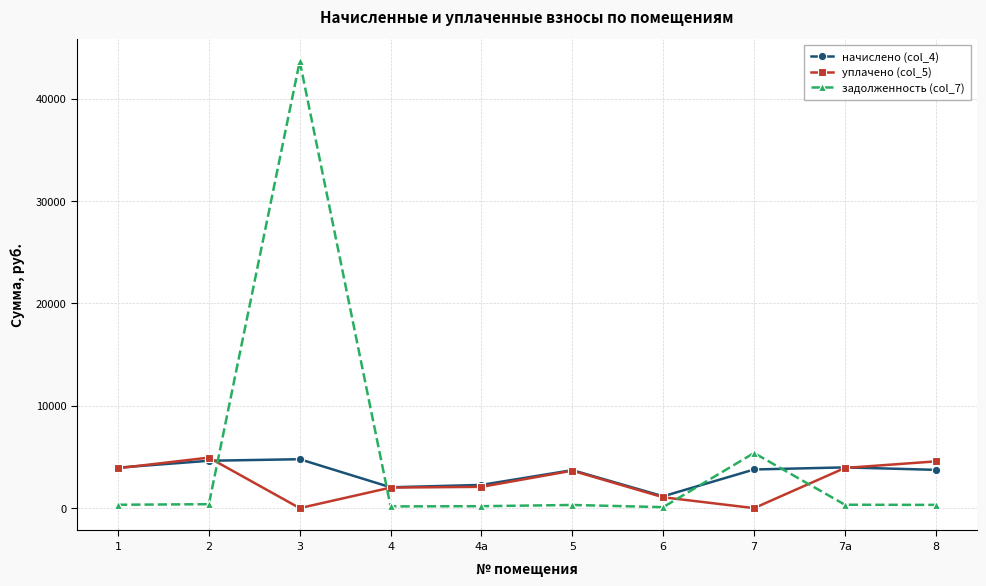

Which series has the largest range (max minus min)?

задолженность (col_7)